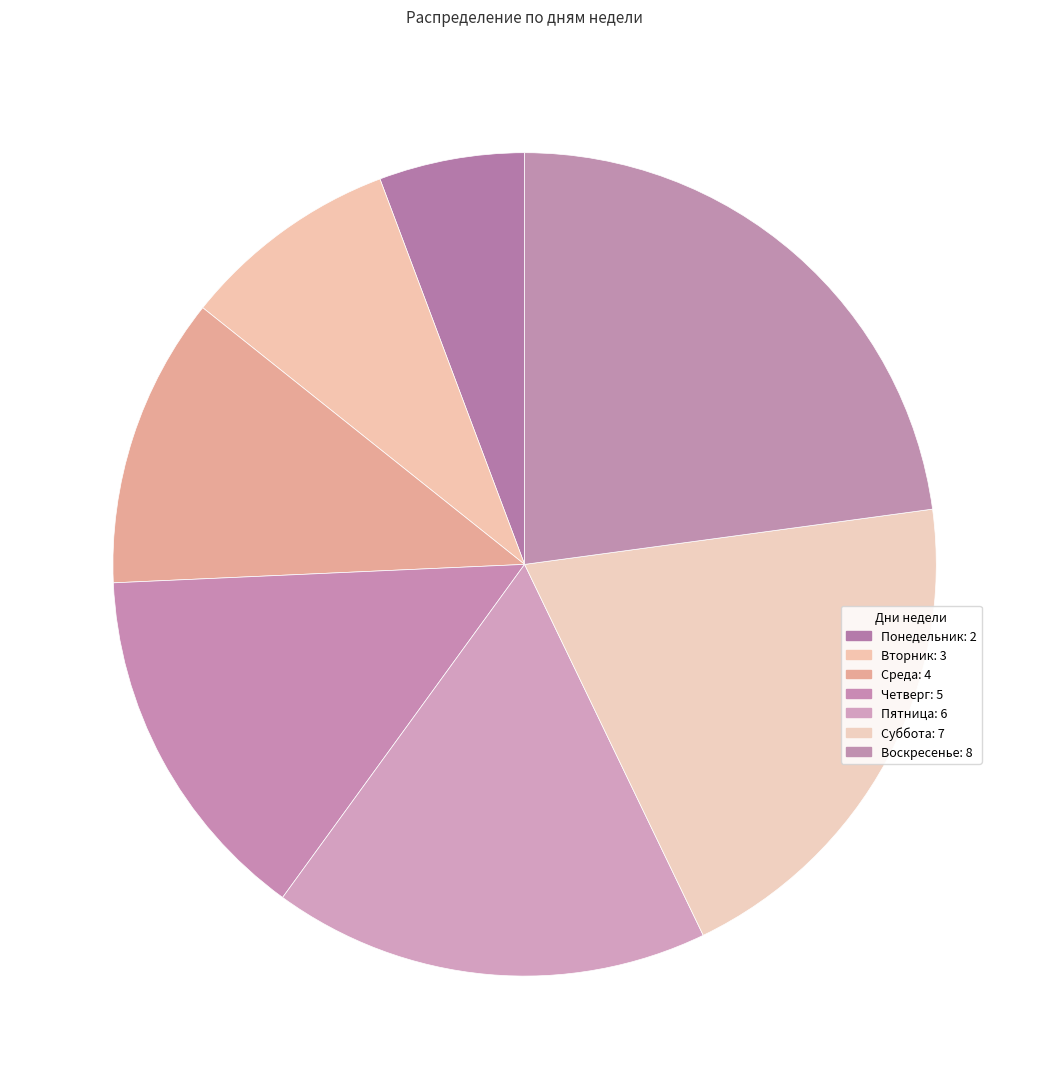

To the nearest percent, what portion does Четверг represent?

14%